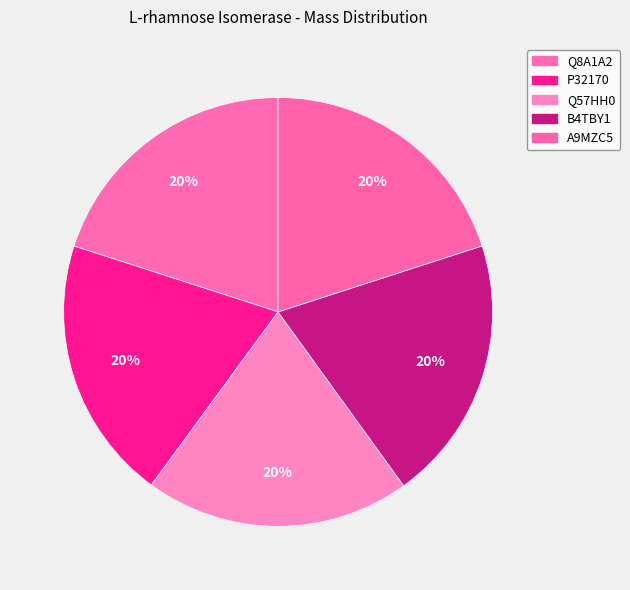

How many slices are in this pie chart?

5